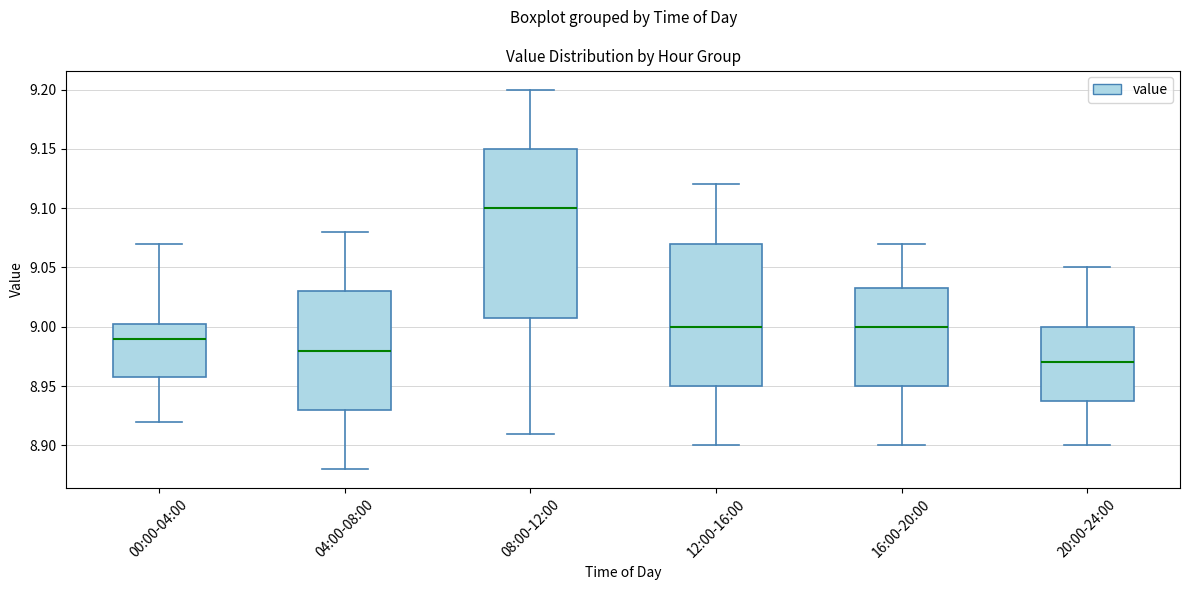

Which box is the tallest, from its lower edge to its upper edge?

08:00-12:00